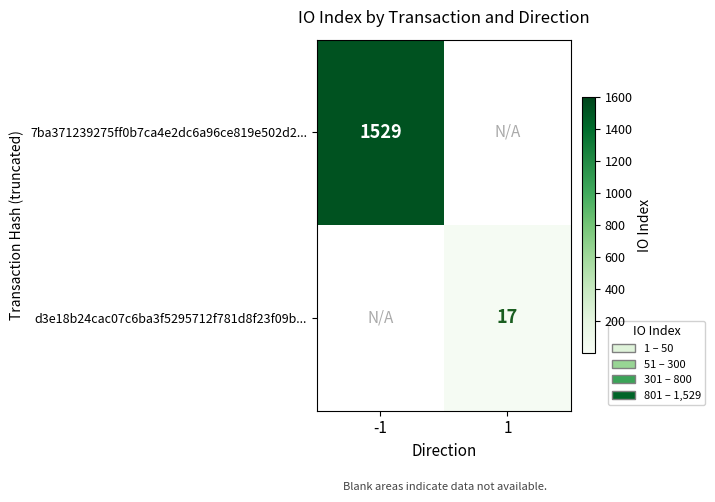

Is it true that d3e18b24cac07c6ba3f5295712f781d8f23f09b... equals 29 at 1?

False